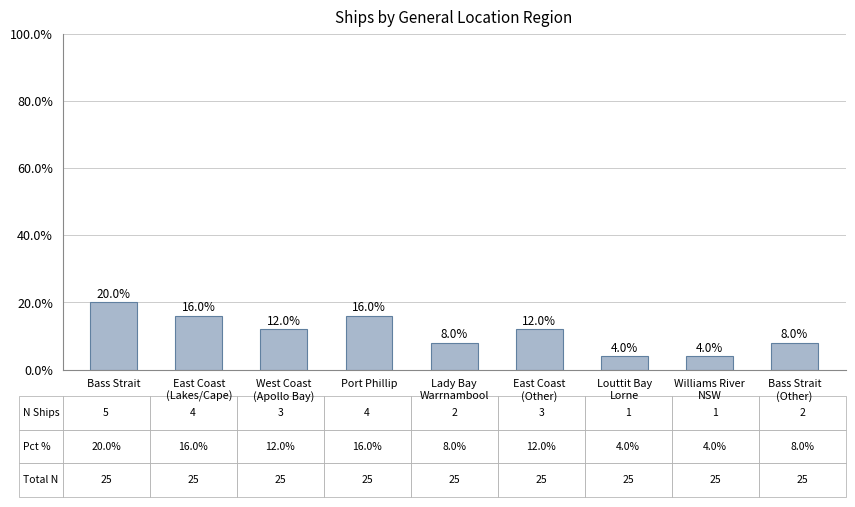

What position from the right is Bass Strait?

9